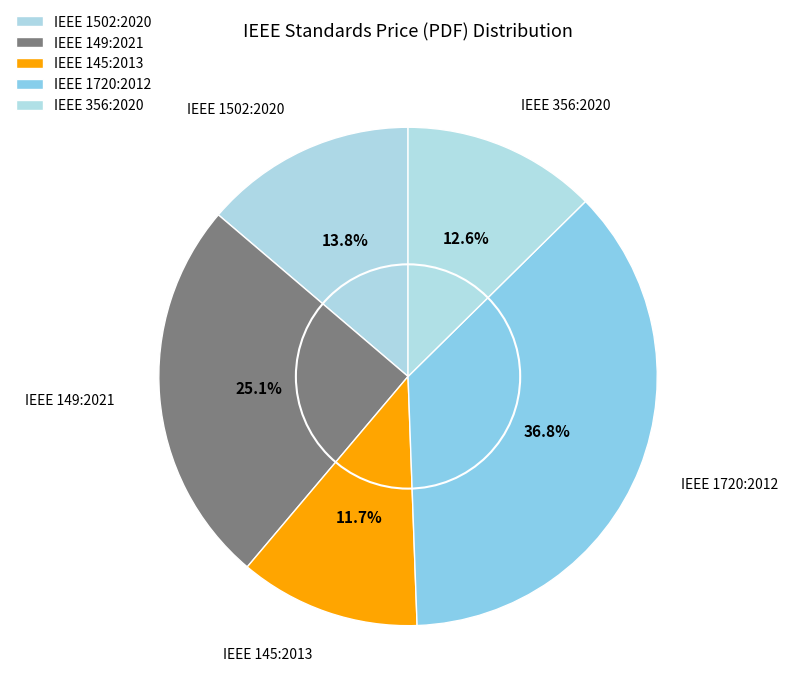

What percentage is the IEEE 1720:2012 slice, to the nearest percent?

37%